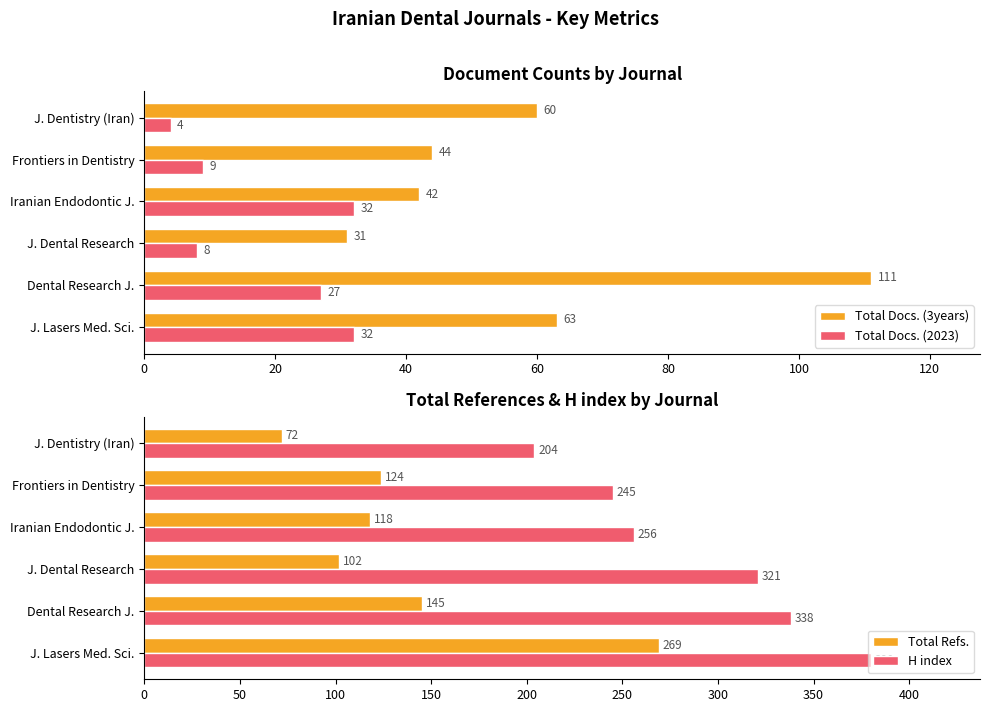

True or false: H index has a value of 245 at Frontiers in Dentistry.

True